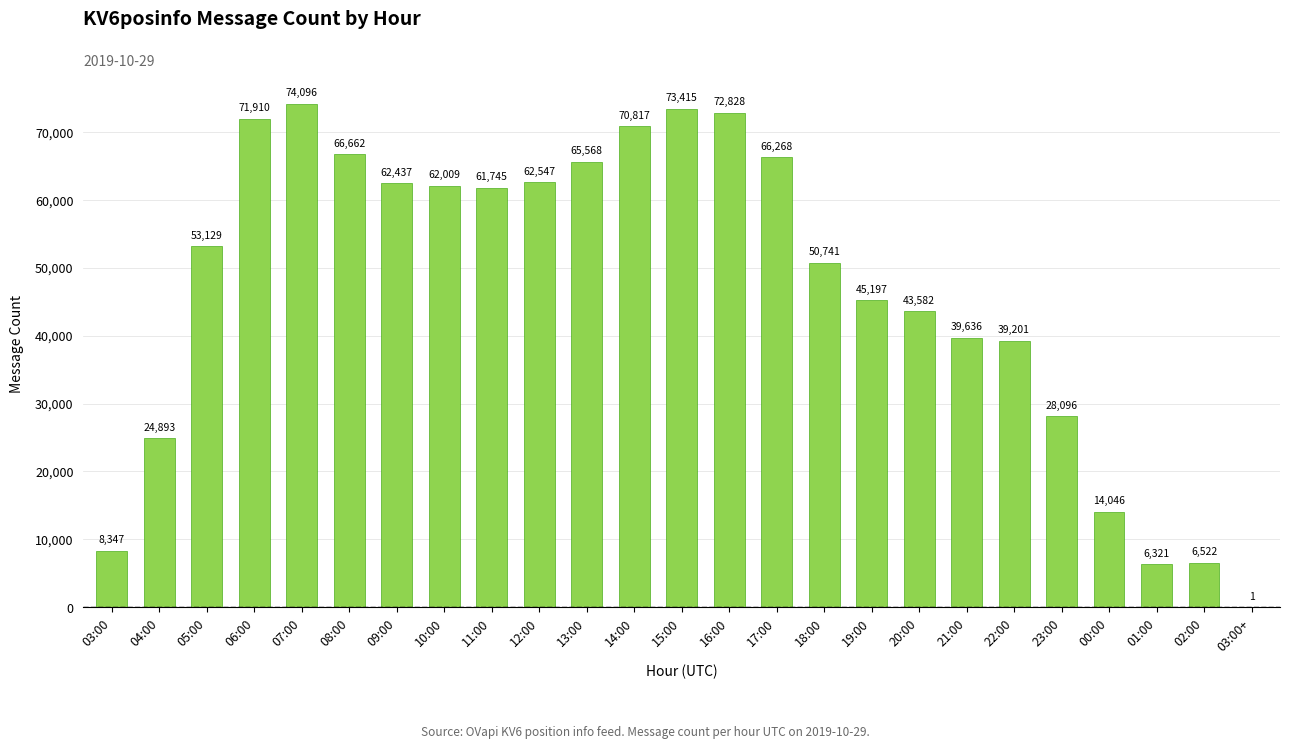

Where is the data nearest to the value 37048?

22:00